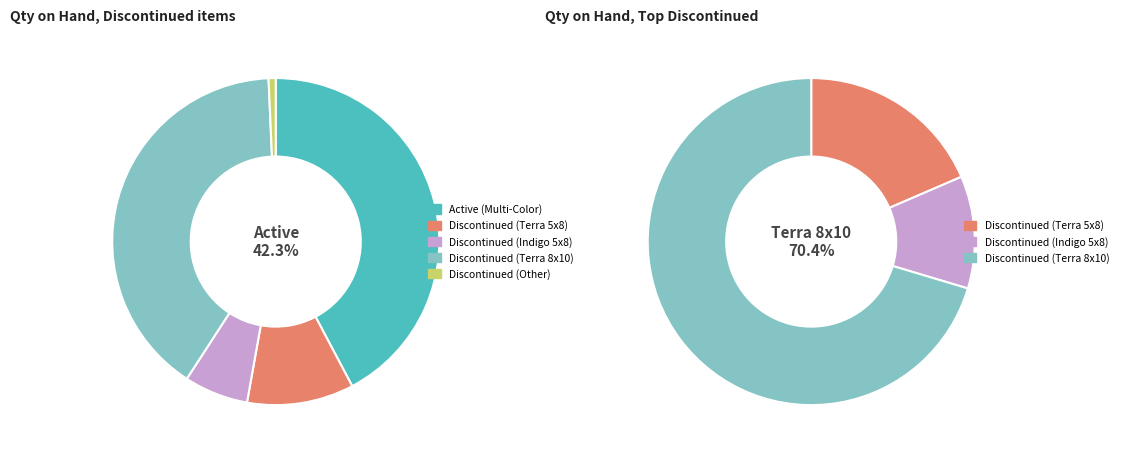

How many slices are in this pie chart?

5